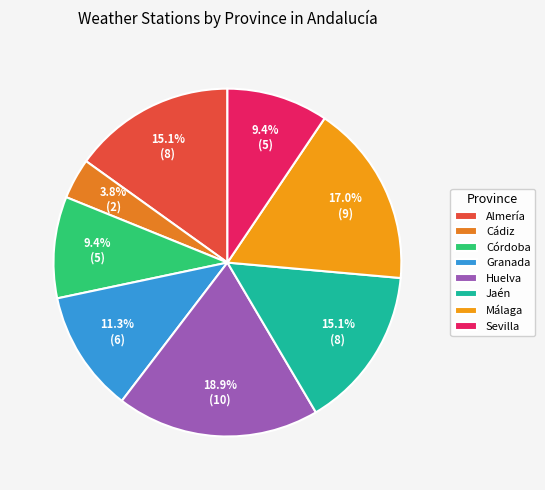

To the nearest percent, what portion does Córdoba represent?

9%